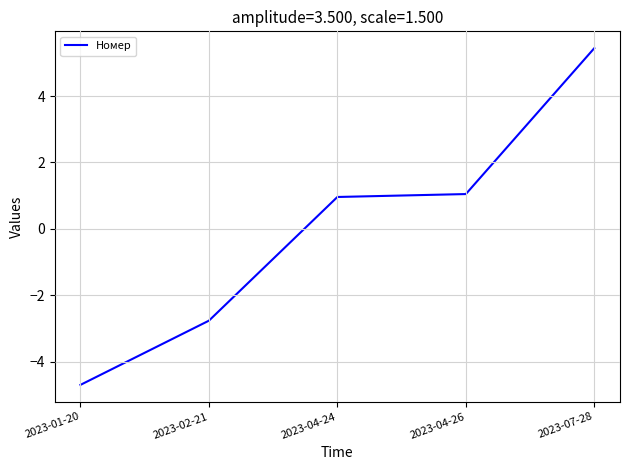

What position from the right is 2023-04-24?

3